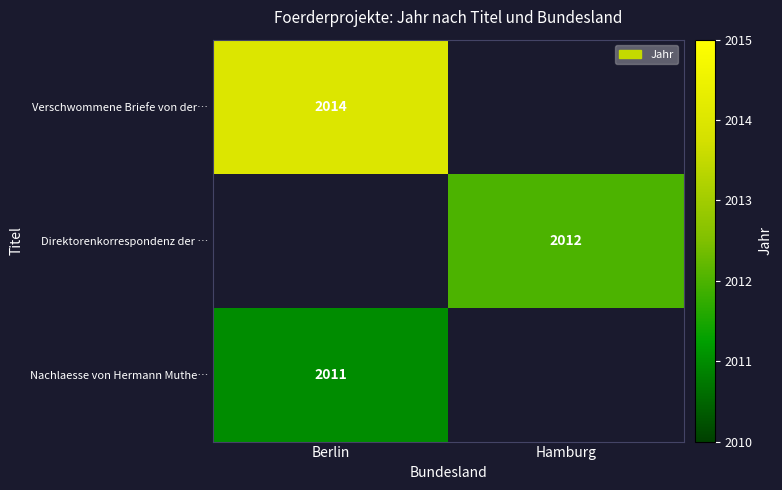

The Nachlaesse von Hermann Muthe… series shows 2011 at Berlin. True or false?

True